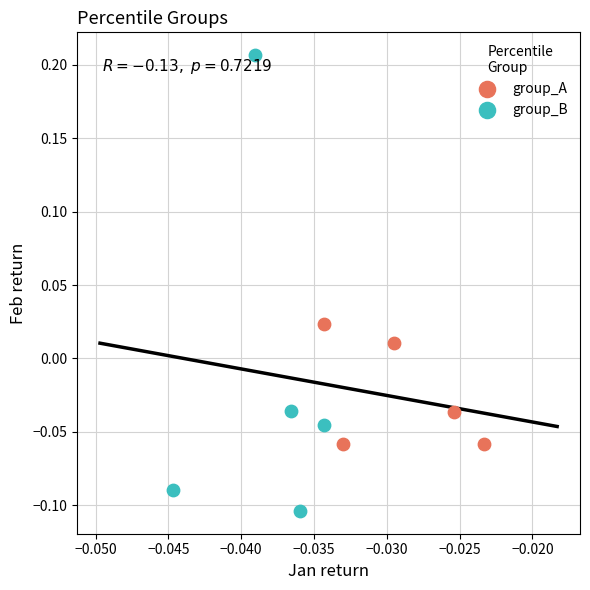

Which series has the largest Y range (max minus min)?

group_B